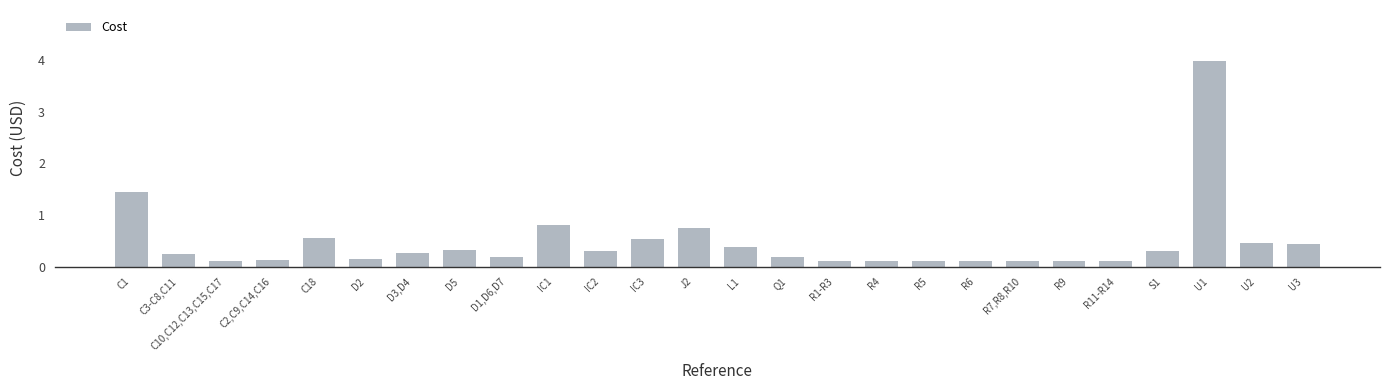

What is the minimum value shown in the chart?

0.1